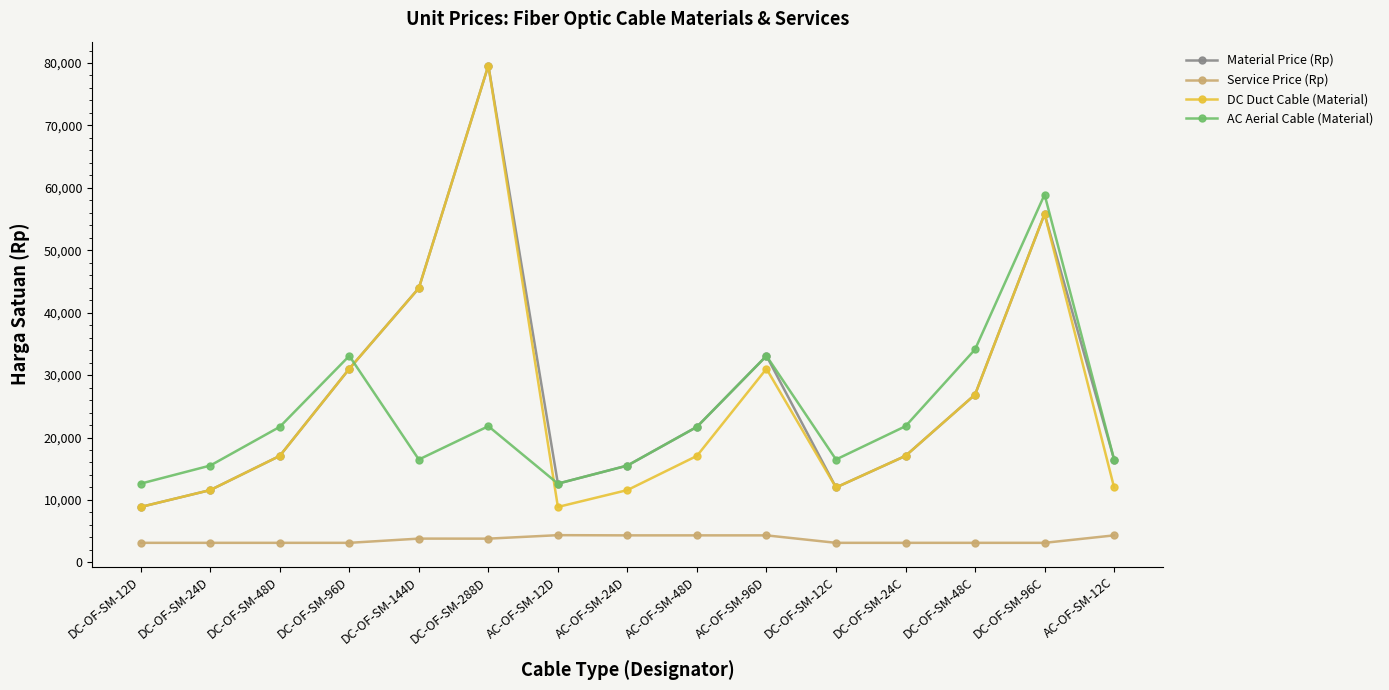

In DC Duct Cable (Material), how many points are higher than both neighbors (excluding endpoints)?

3